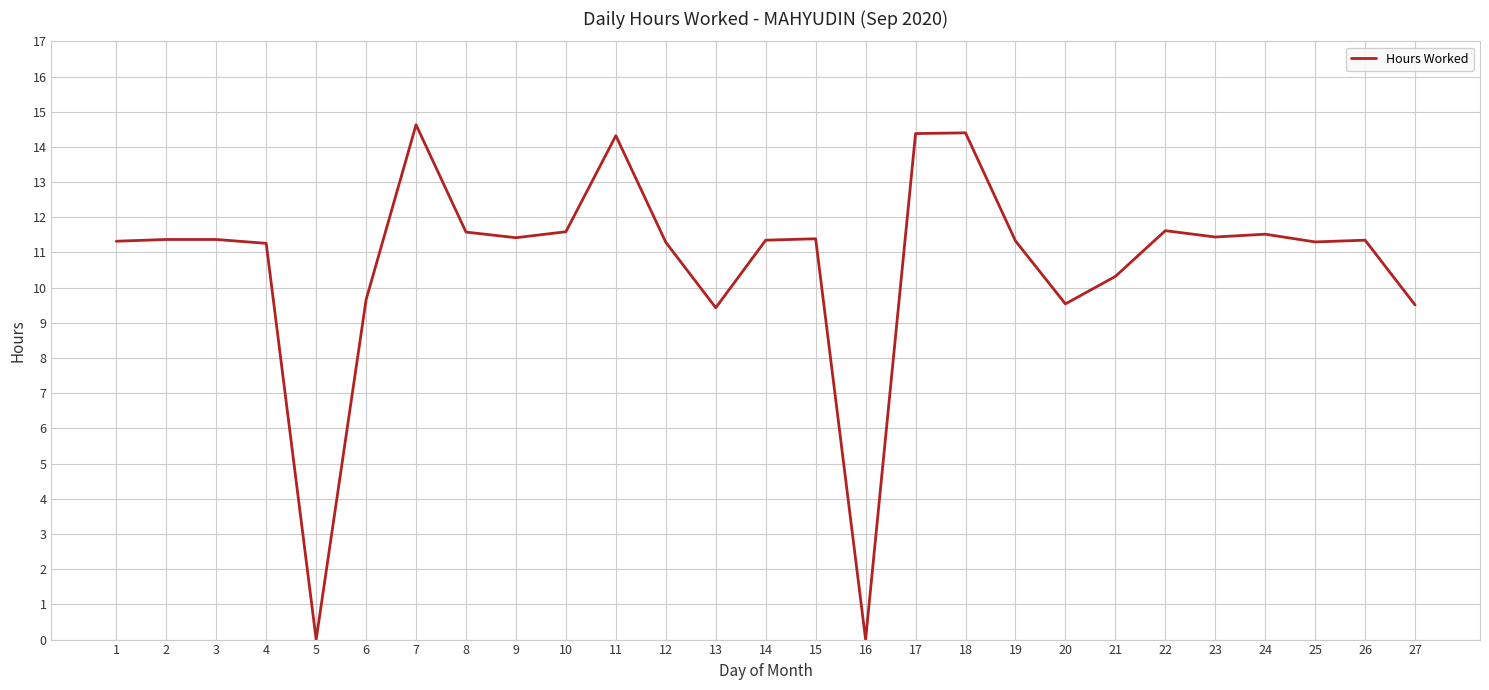

Does the chart have visible grid lines?

Yes